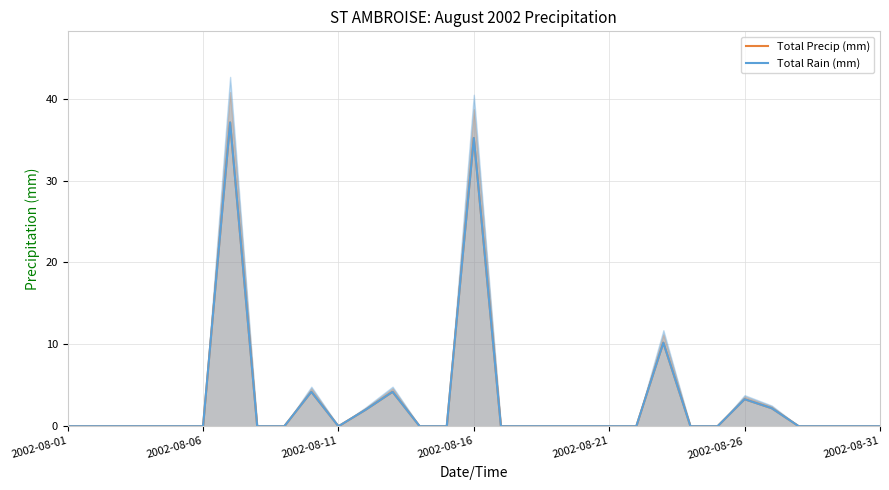

Is the value of Total Rain (mm) at 9 greater than the value of Total Precip (mm) at 9?

No